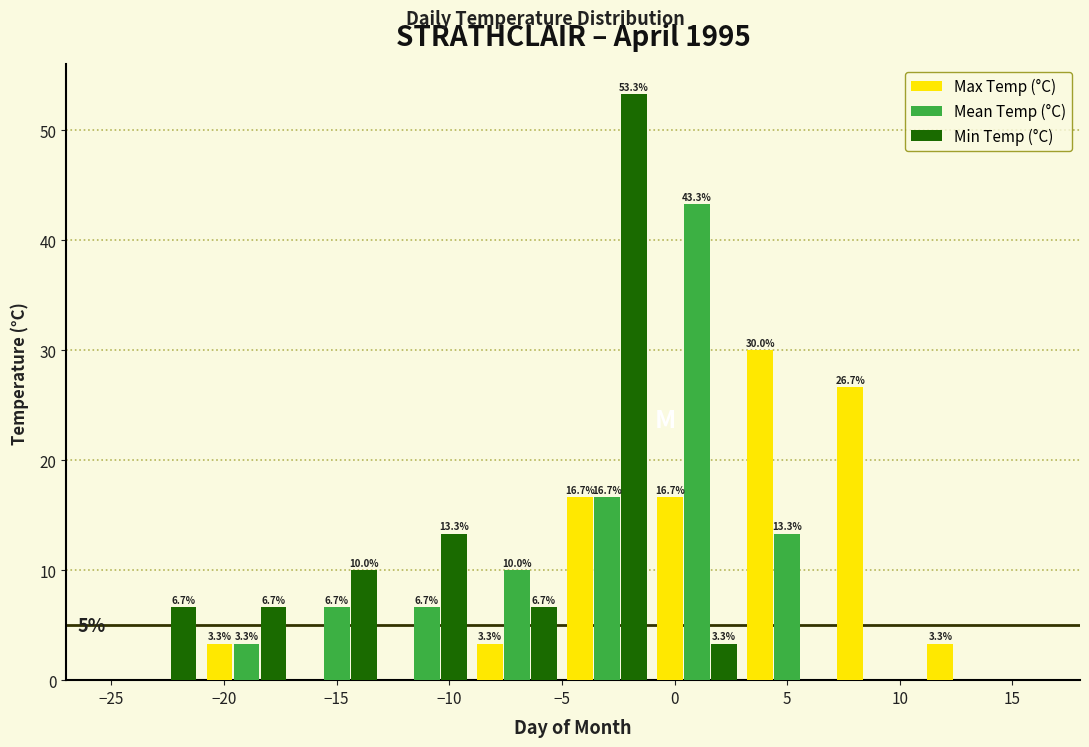

In the Min Temp (°C) series, which range on the x-axis has the tallest bar?

-5 to -1